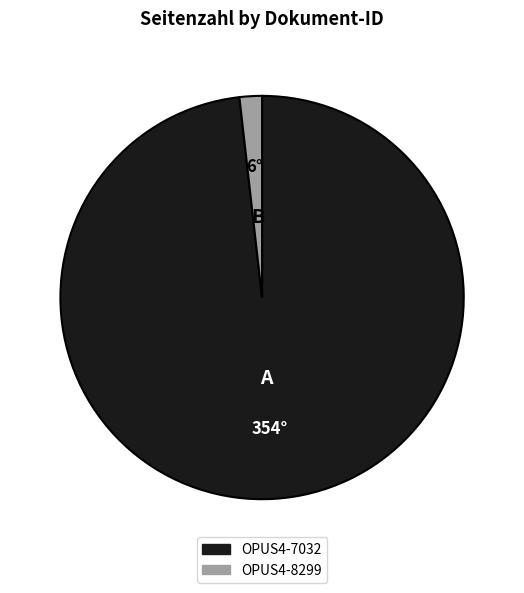

Is it true that OPUS4-8299 is 17% of the pie?

False